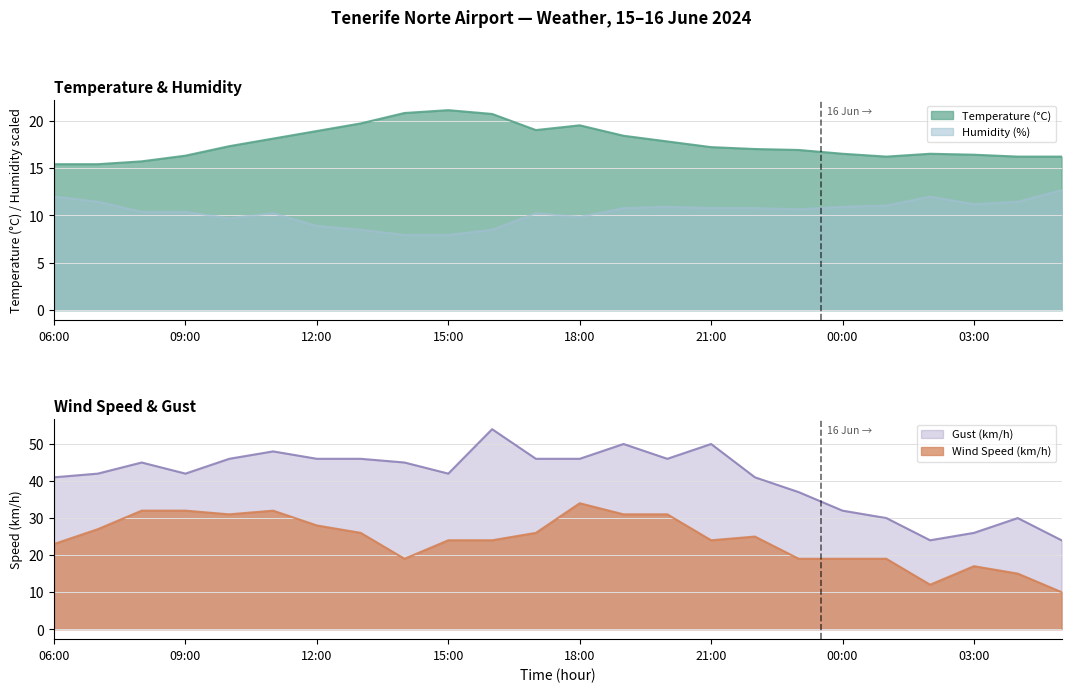

List the series in order of their overall mean, highest first.

Gust (km/h), Wind Speed (km/h), Temperature (°C), Humidity (%)